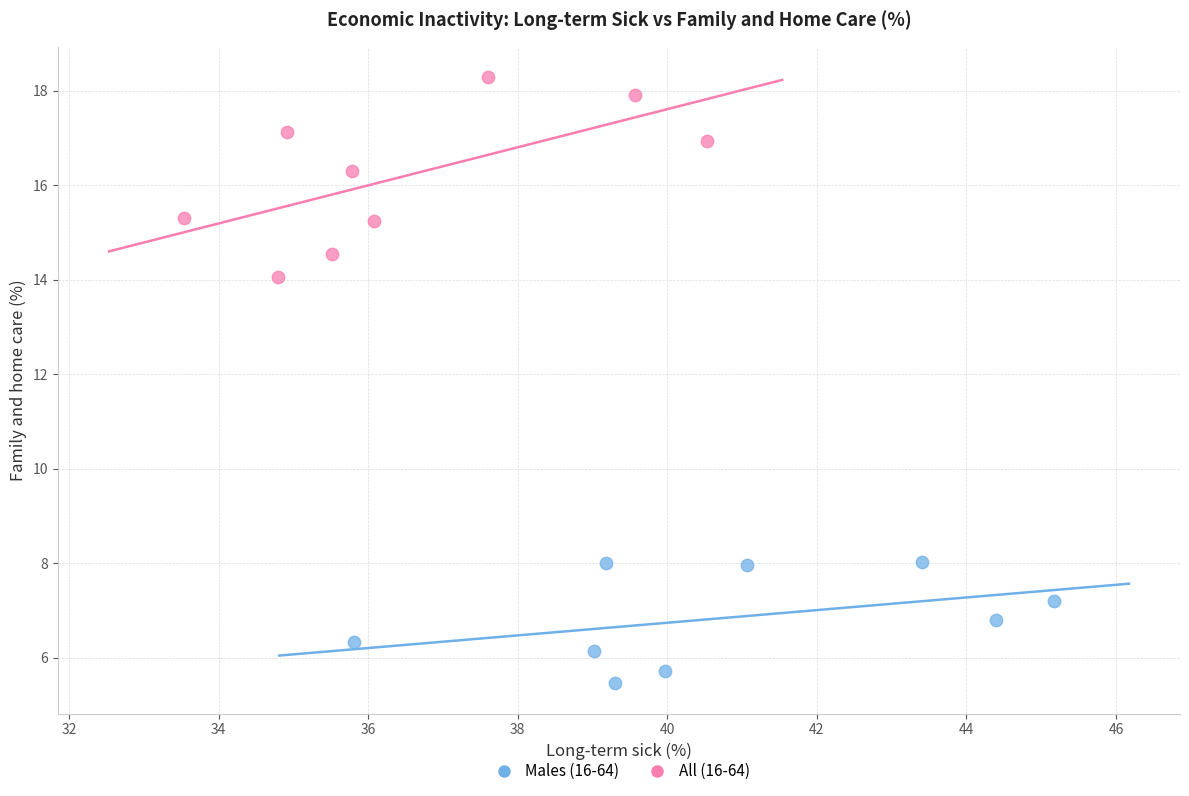

Which series has the largest Y range (max minus min)?

All (16-64)